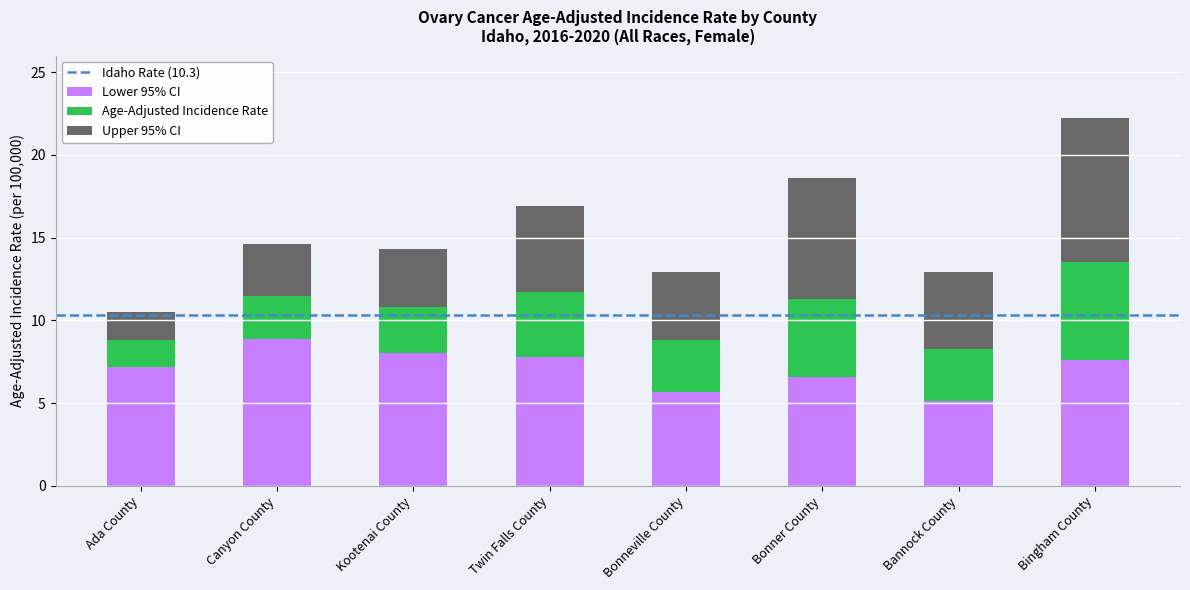

How many data points does each series have?

8